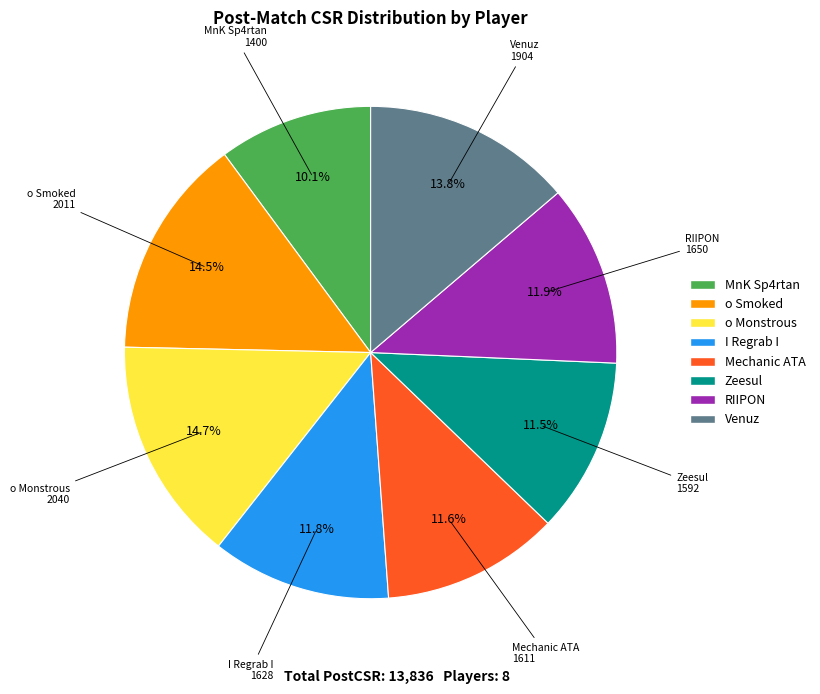

What is the smallest slice in the pie chart?

MnK Sp4rtan